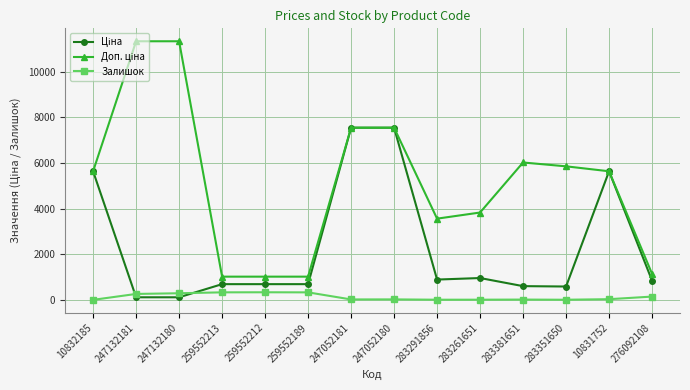

What is the greatest value displayed?

11334.0